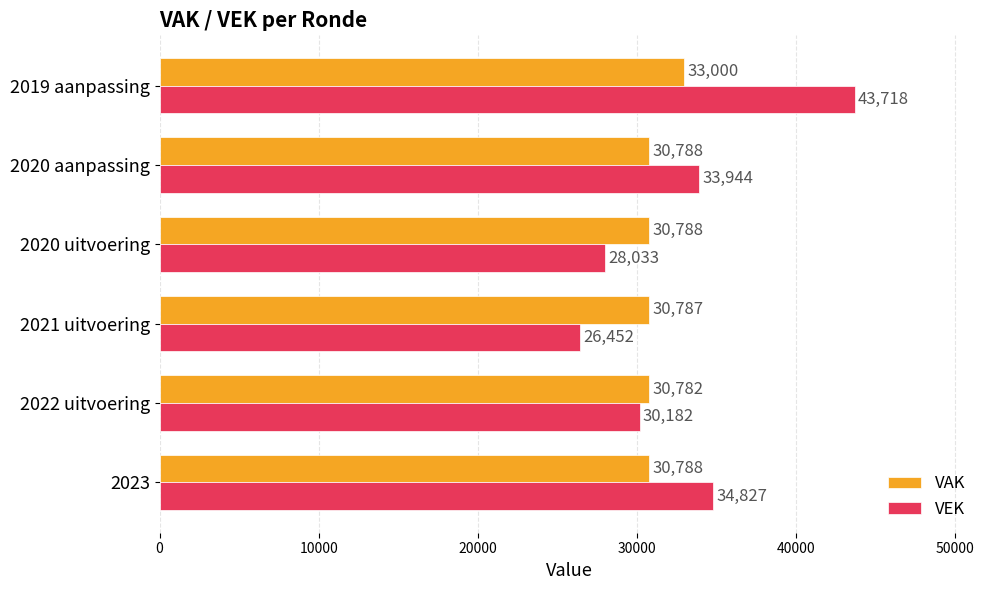

The value of VAK at 2020 aanpassing is 46031. True or false?

False